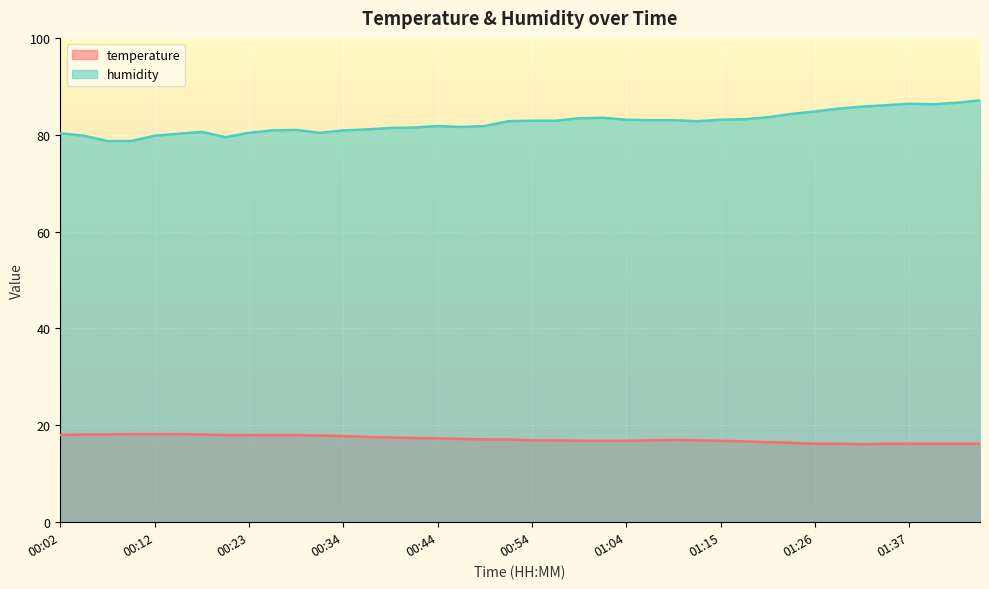

Is it true that temperature equals 3.6 at 00:49?

False